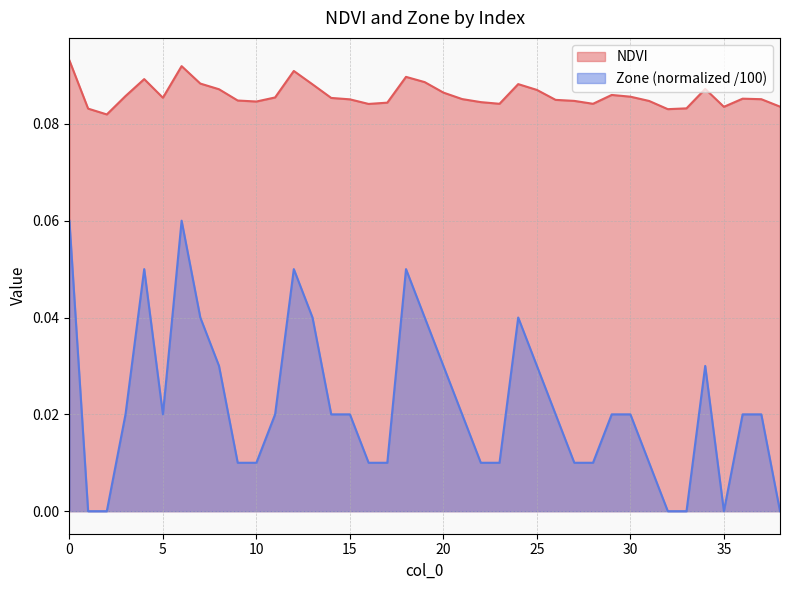

Reading right to left, list all the values displayed in this chart.

NDVI: 0.1	0.1	0.1	0.1	0.1	0.1	0.1	0.1	0.1	0.1	0.1	0.1	0.1	0.1	0.1	0.1	0.1	0.1	0.1	0.1	0.1	0.1	0.1	0.1	0.1	0.1	0.1	0.1	0.1	0.1	0.1	0.1	0.1	0.1	0.1	0.1	0.1	0.1	0.1
Zone: 0.0	0.0	0.0	0.0	0.0	0.0	0.0	0.0	0.0	0.0	0.0	0.0	0.0	0.0	0.0	0.0	0.0	0.0	0.0	0.0	0.1	0.0	0.0	0.0	0.0	0.0	0.1	0.0	0.0	0.0	0.0	0.0	0.1	0.0	0.1	0.0	0.0	0.0	0.1